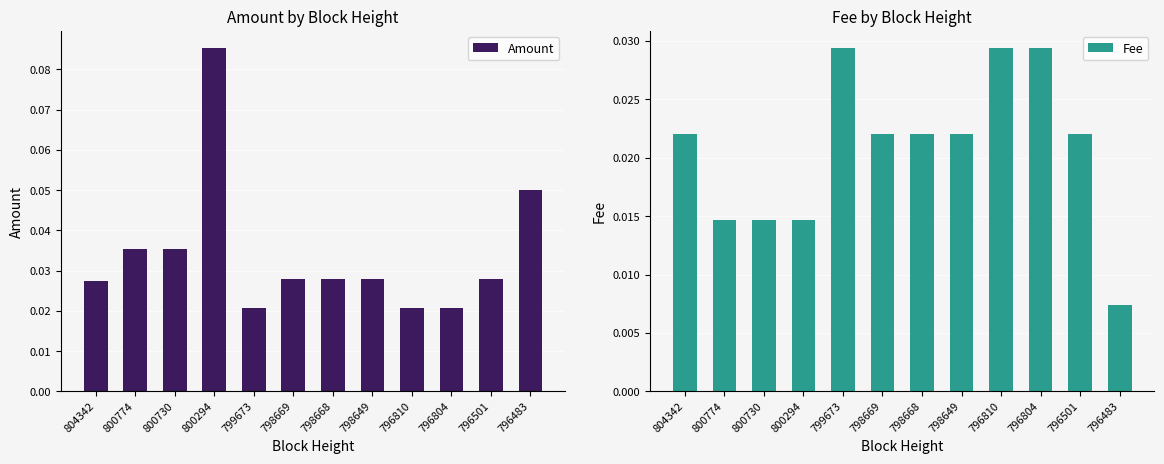

Rank the series by their maximum value, from highest to lowest.

Amount, Fee